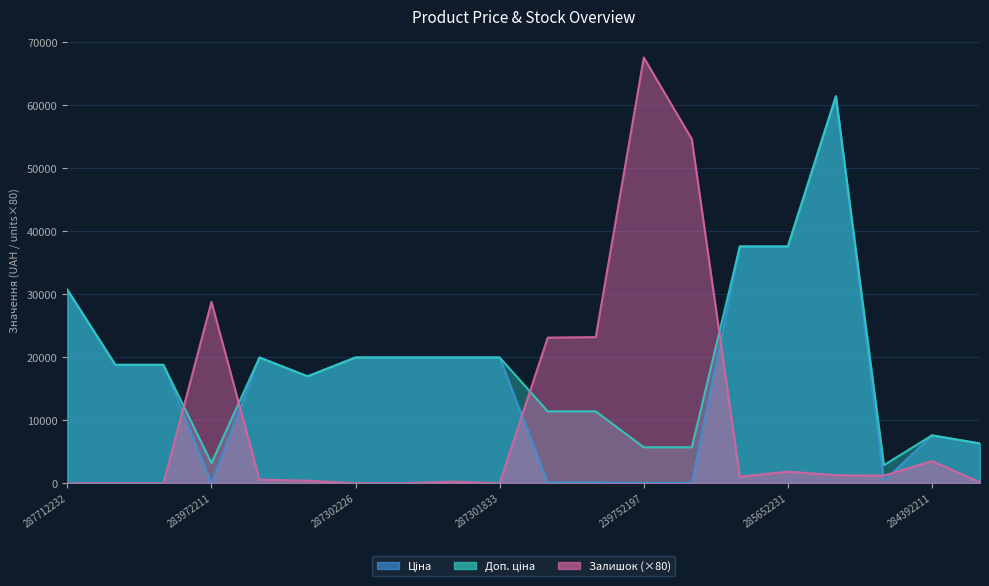

What is the difference between the highest and lowest values at 285652233?

36553.6